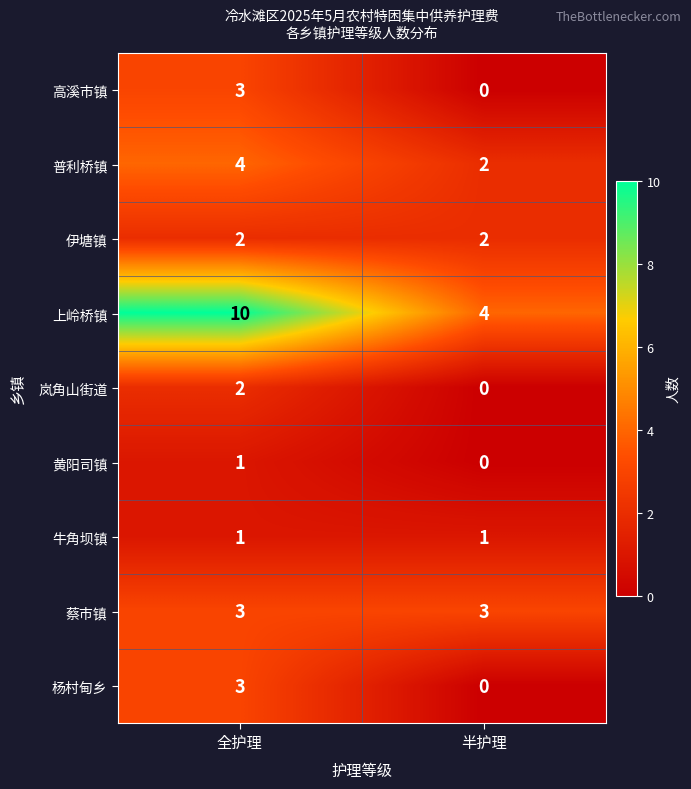

Reading left to right, transcribe all the data shown in this chart.

高溪市镇: 全护理=3	半护理=0
普利桥镇: 全护理=4	半护理=2
伊塘镇: 全护理=2	半护理=2
上岭桥镇: 全护理=10	半护理=4
岚角山街道: 全护理=2	半护理=0
黄阳司镇: 全护理=1	半护理=0
牛角坝镇: 全护理=1	半护理=1
蔡市镇: 全护理=3	半护理=3
杨村甸乡: 全护理=3	半护理=0